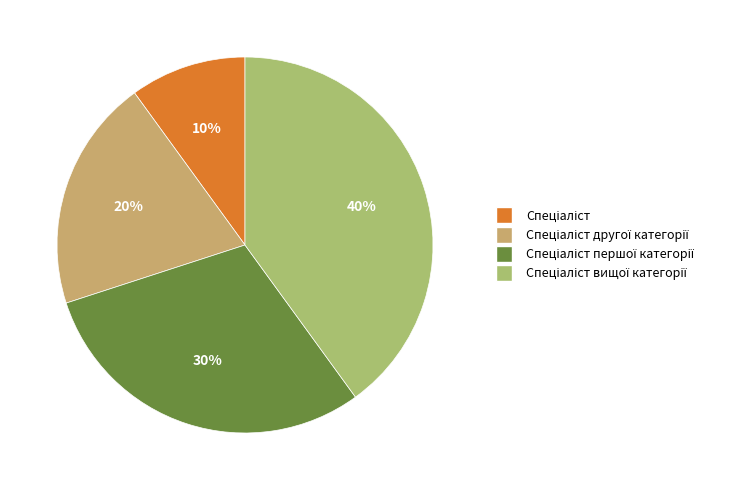

To the nearest percent, what is the average slice percentage?

25%